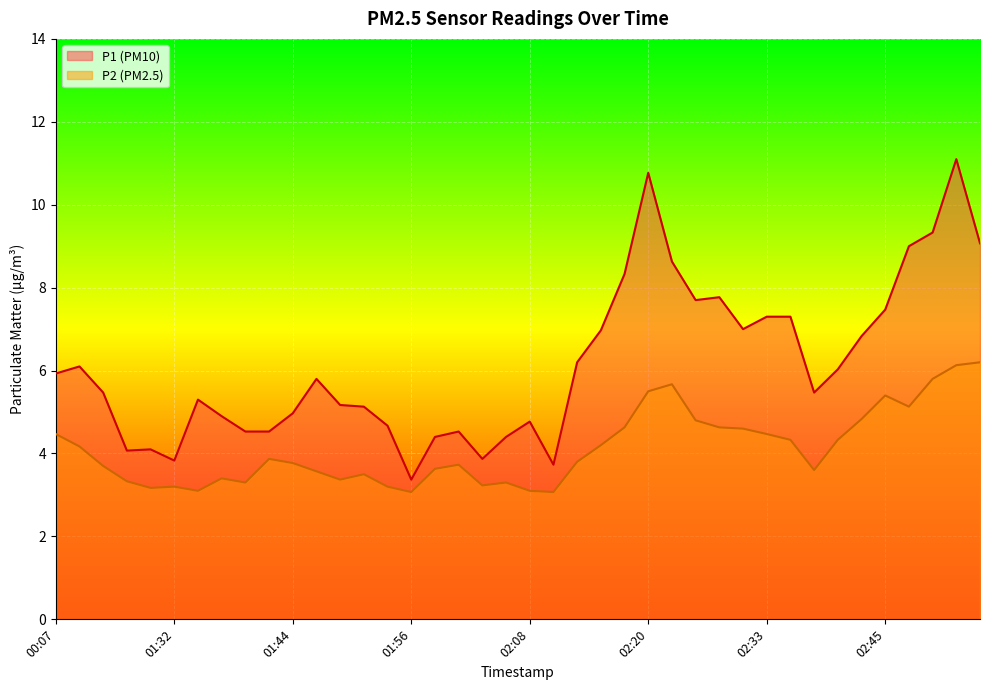

What is the label of the 23rd point from the right?

02:01